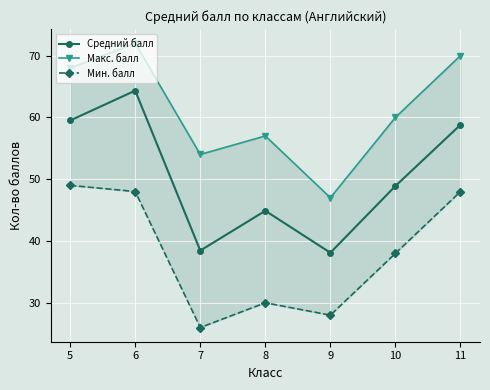

At which category does the chart reach its minimum across all series?

7